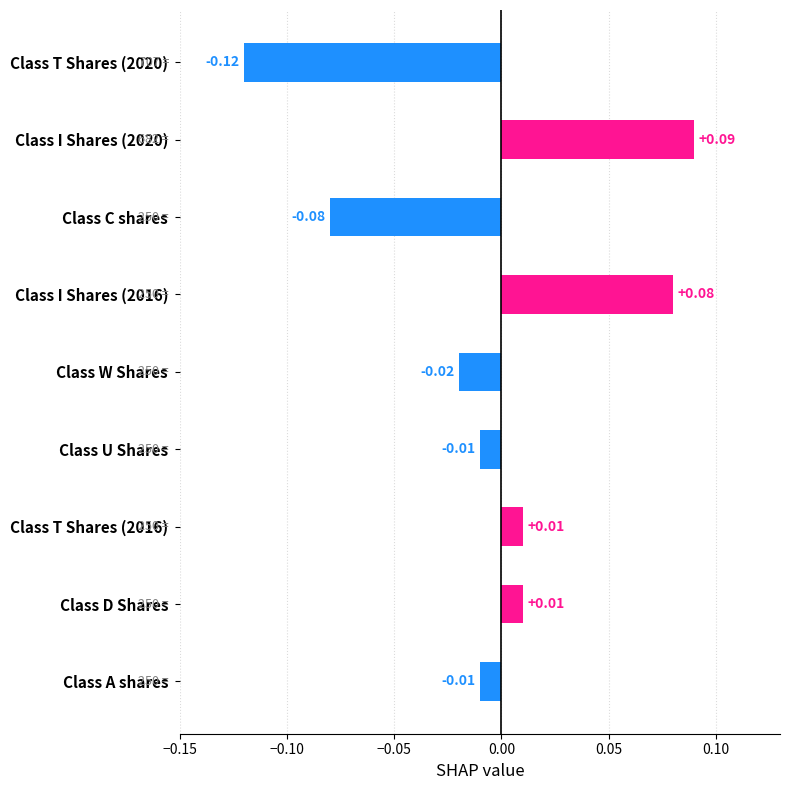

What is the label of the 4th bar from the bottom?

Class U Shares